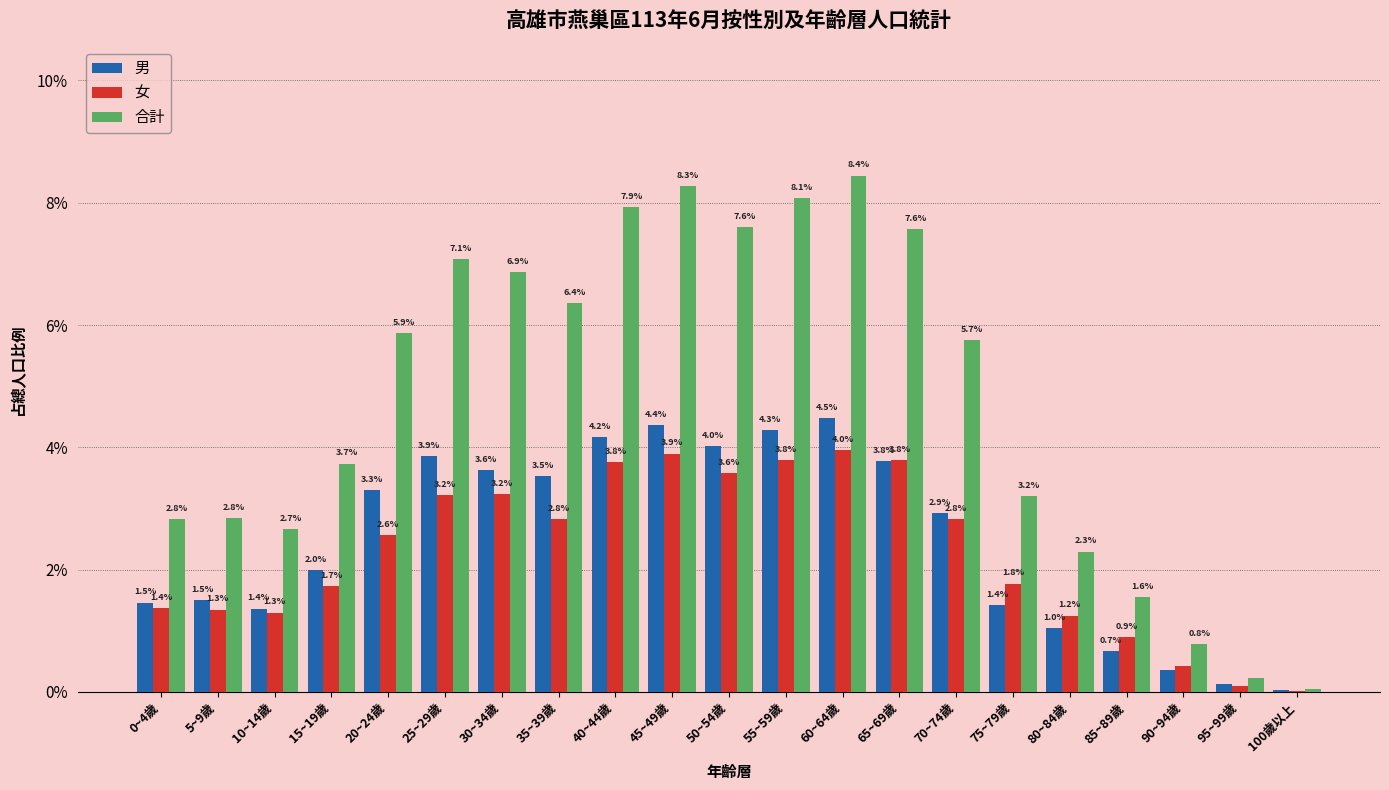

What are all the series names shown in the legend?

男, 女, 合計